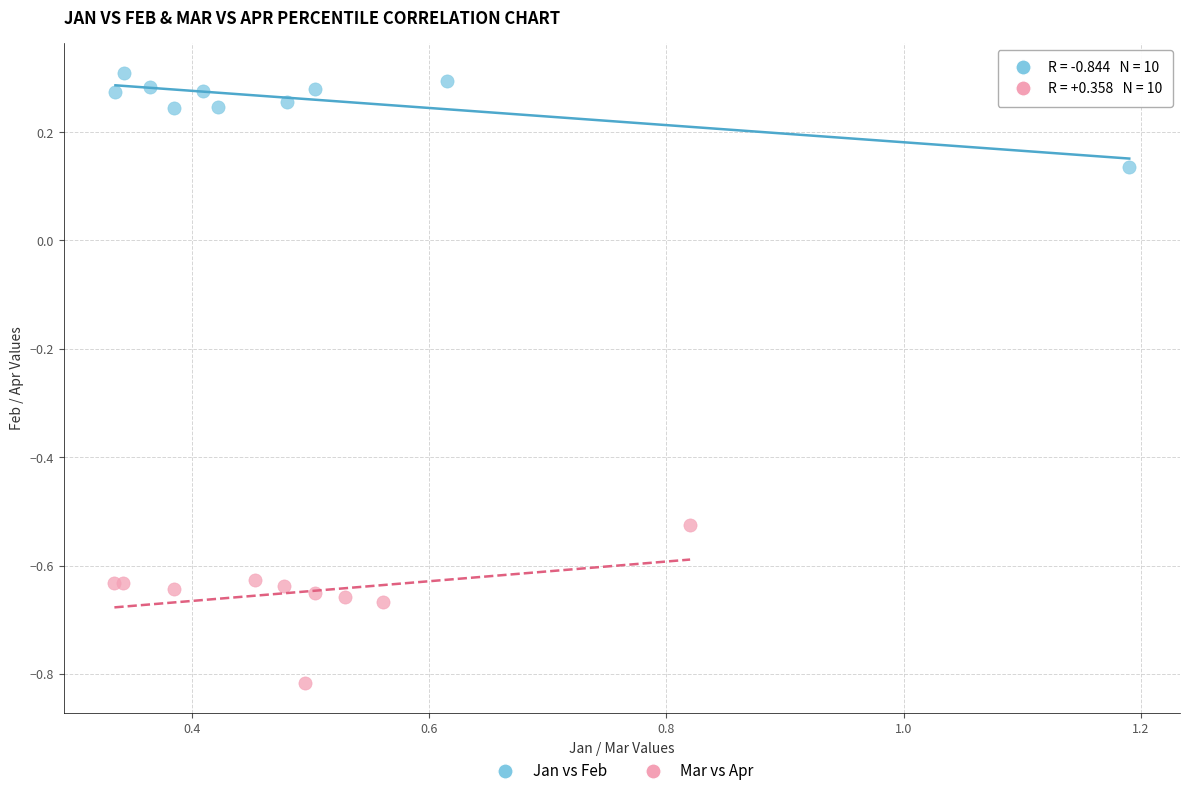

Which series reaches the maximum Y coordinate?

Jan vs Feb